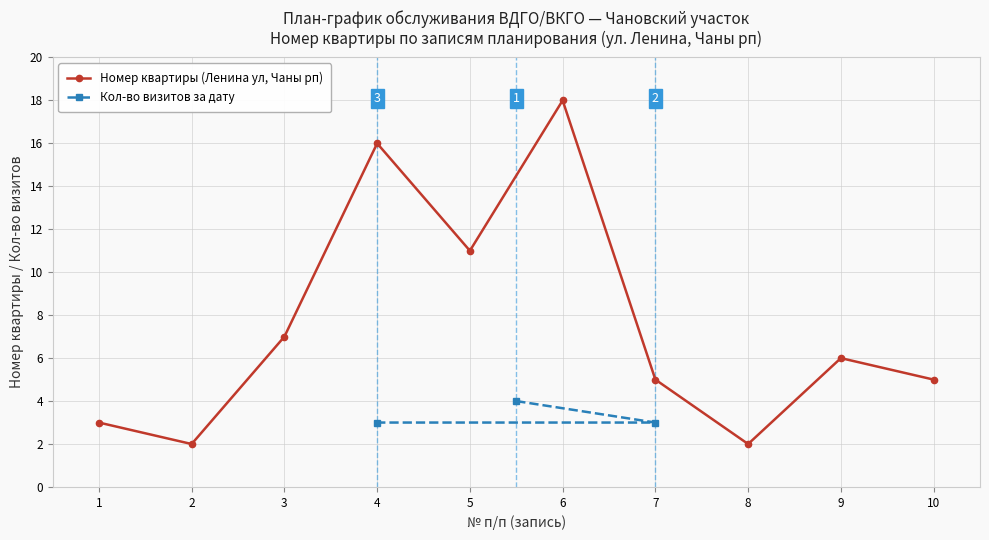

What is the value of the Номер квартиры (Ленина ул, Чаны рп) point at the 8th from the left?

2